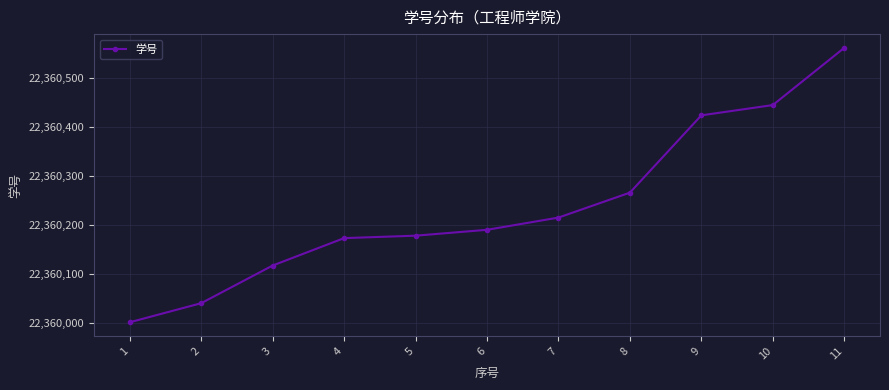

Which category has the highest value across all series?

11